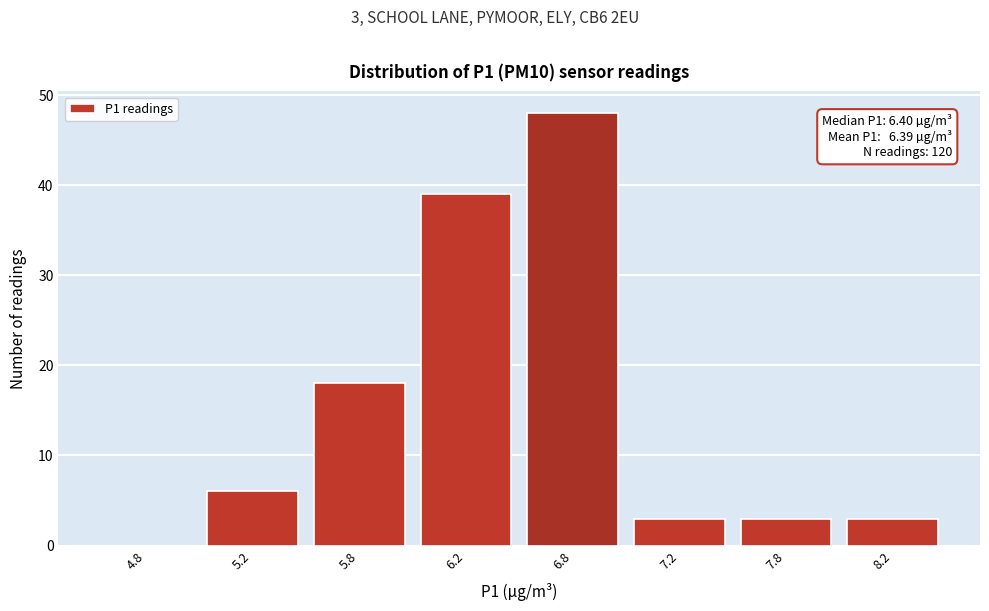

Reading left to right, transcribe all the data shown in this chart.

4.8=0	5.2=6	5.8=18	6.2=39	6.8=48	7.2=3	7.8=3	8.2=3